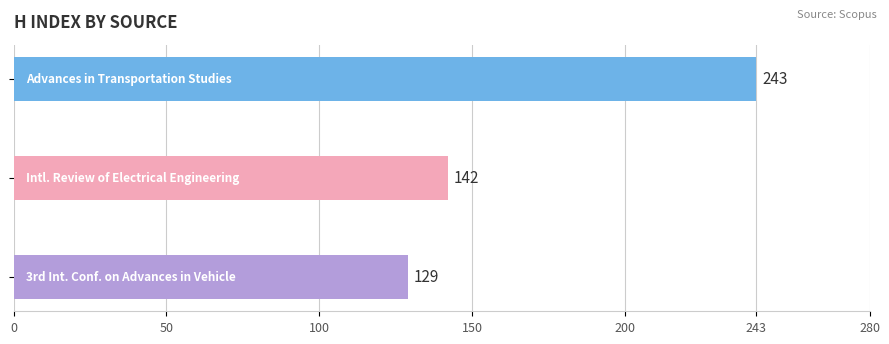

What is the average value?

171